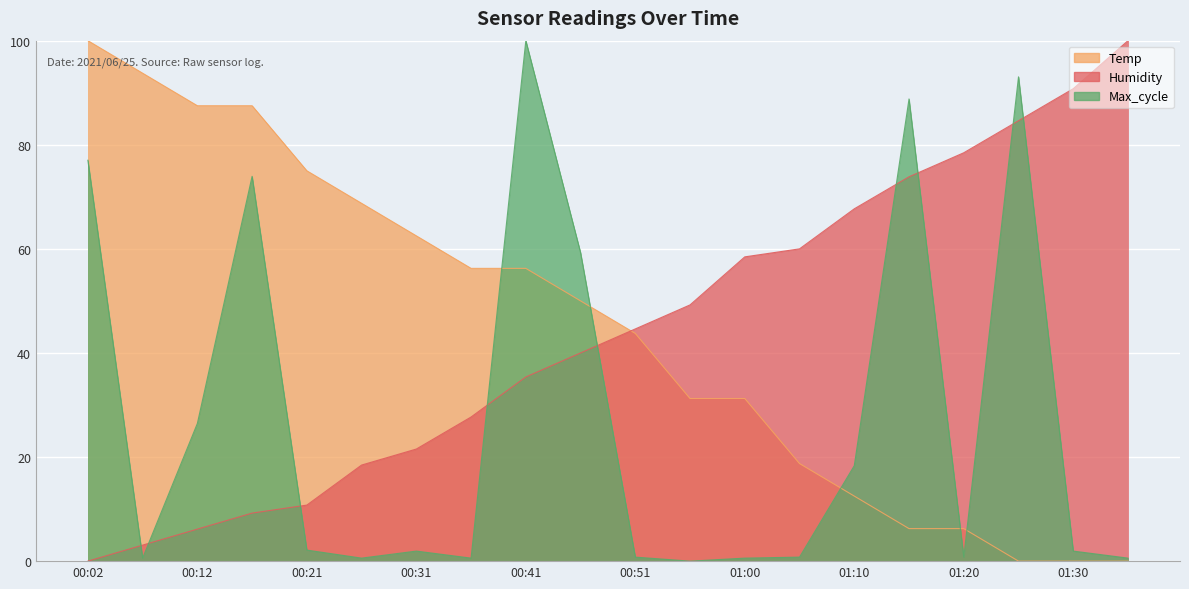

At which category is the sum across all series the highest?

00:41